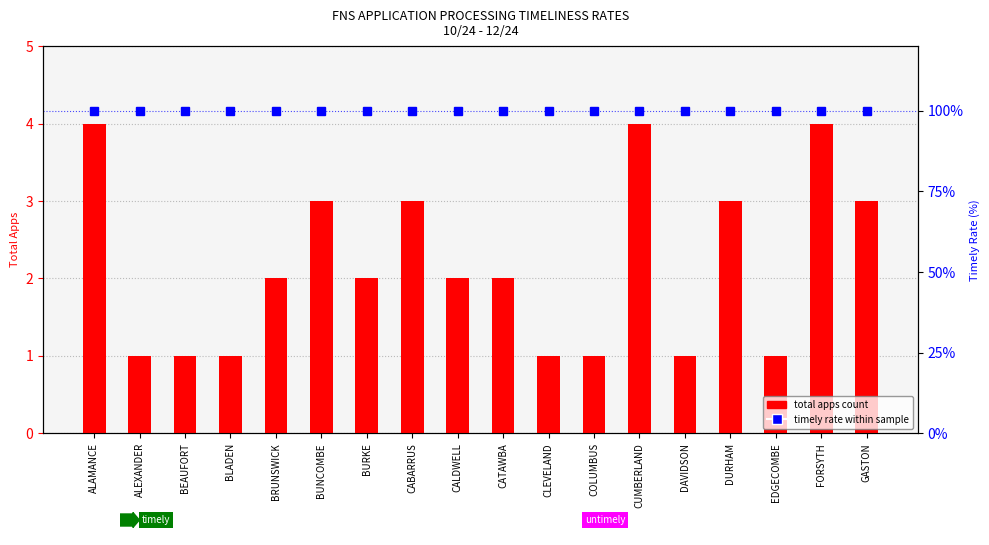

List the series in order of their peak value, lowest first.

total apps count, timely rate (%)